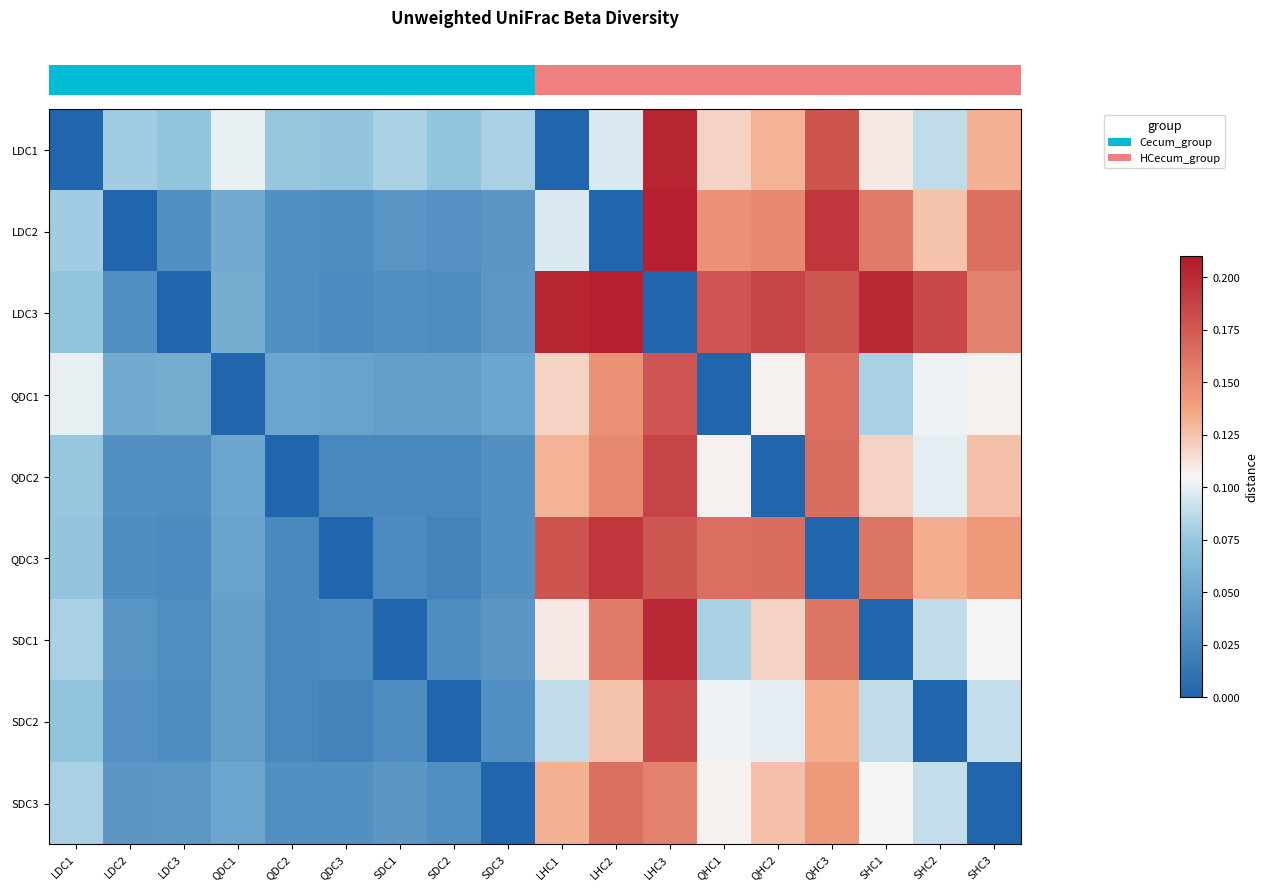

How many categories are shown in the chart?

18